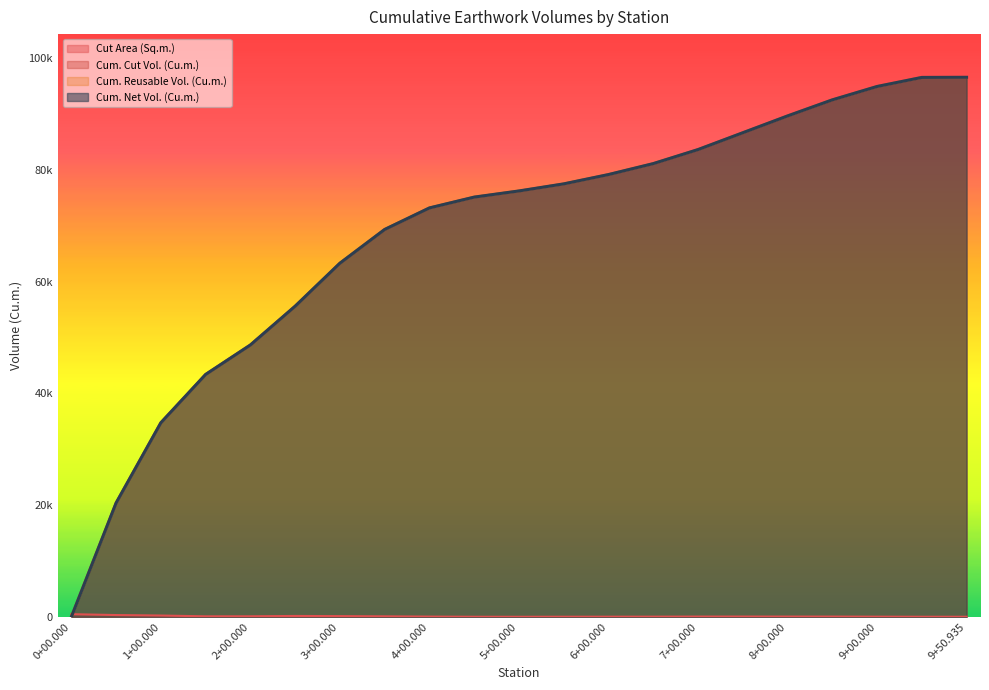

What position from the left is 0+50.000?

2